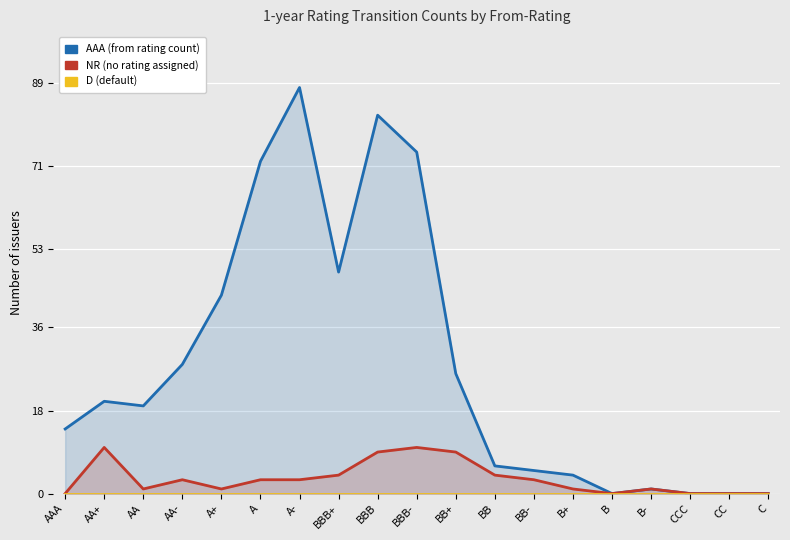

What is the label of the 13th point from the right?

A-